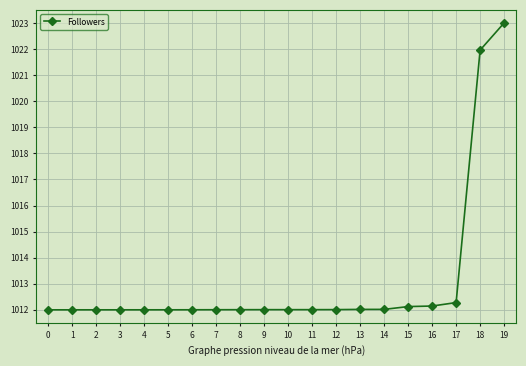

How many lines are shown in the chart?

1